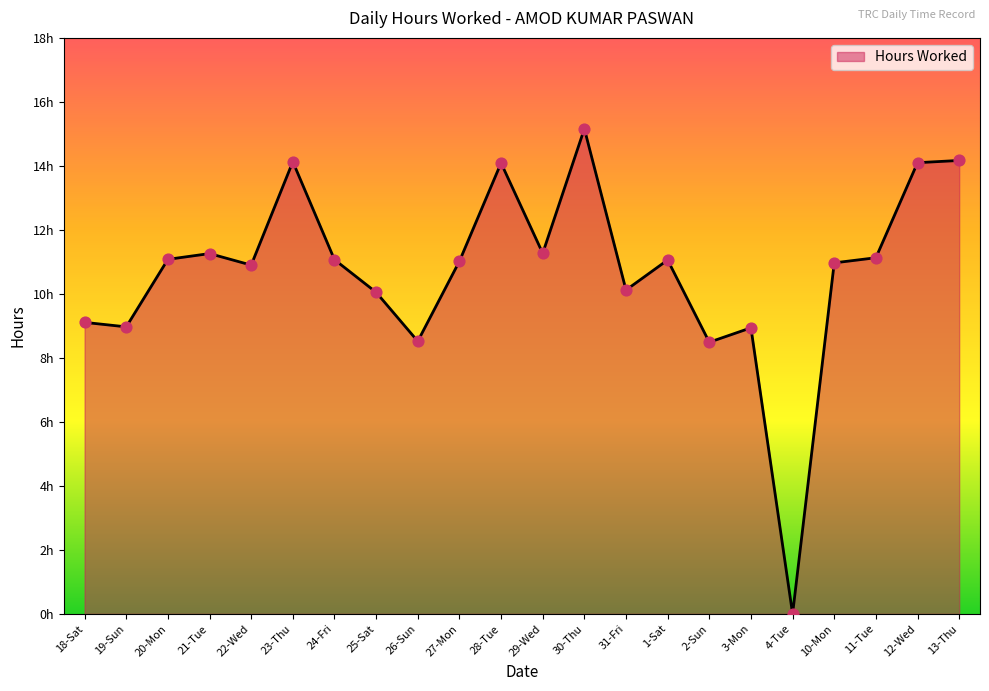

What is the change in value from 1-Sat to 10-Mon?

-0.1